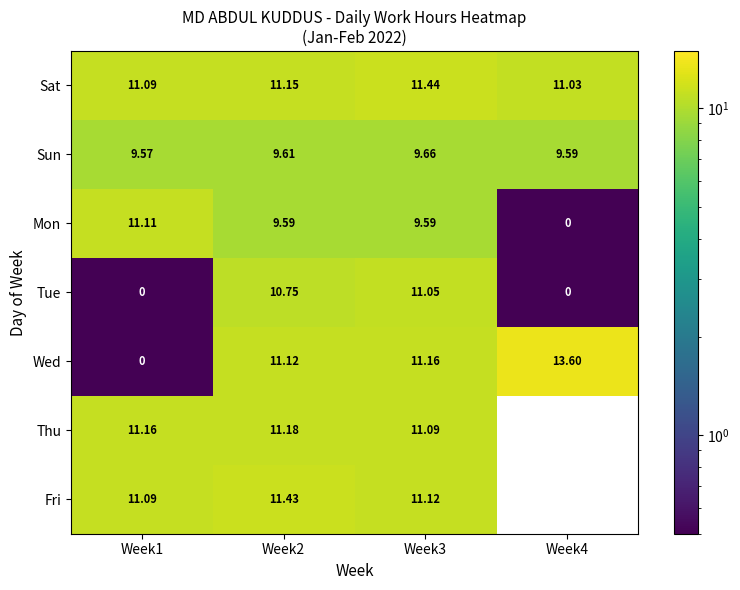

Is the value of Mon at Week4 greater than the value of Thu at Week1?

No